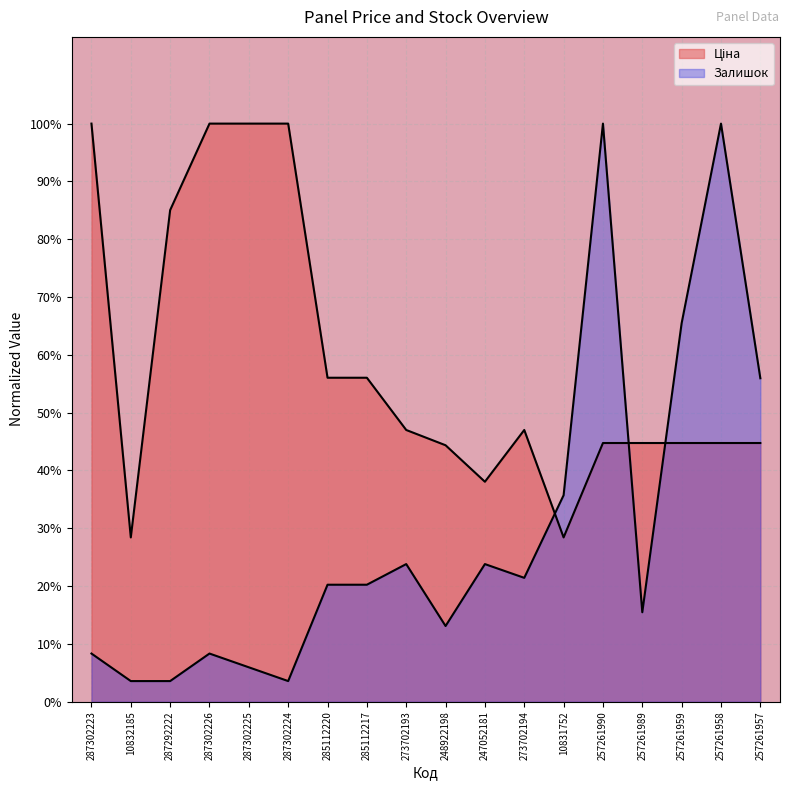

What is the difference between the Ціна values at 287302223 and 257261959?

0.6